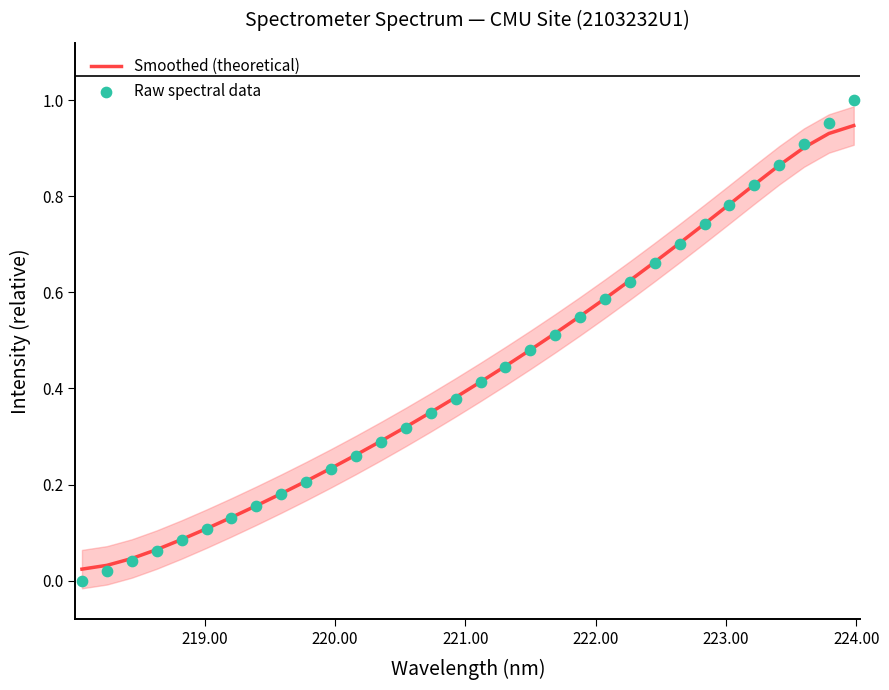

Which series contains the lowest Y value?

Raw spectral data